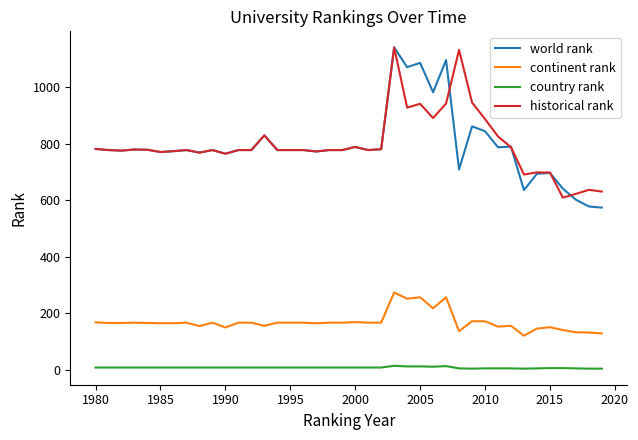

True or false: world rank and continent rank cross at least once.

False